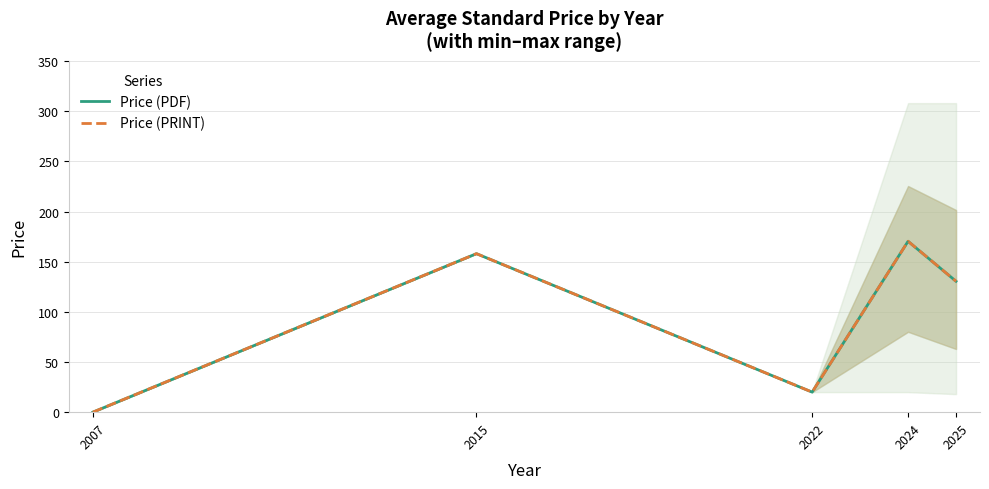

At how many categories does at least one series exceed 9?

4